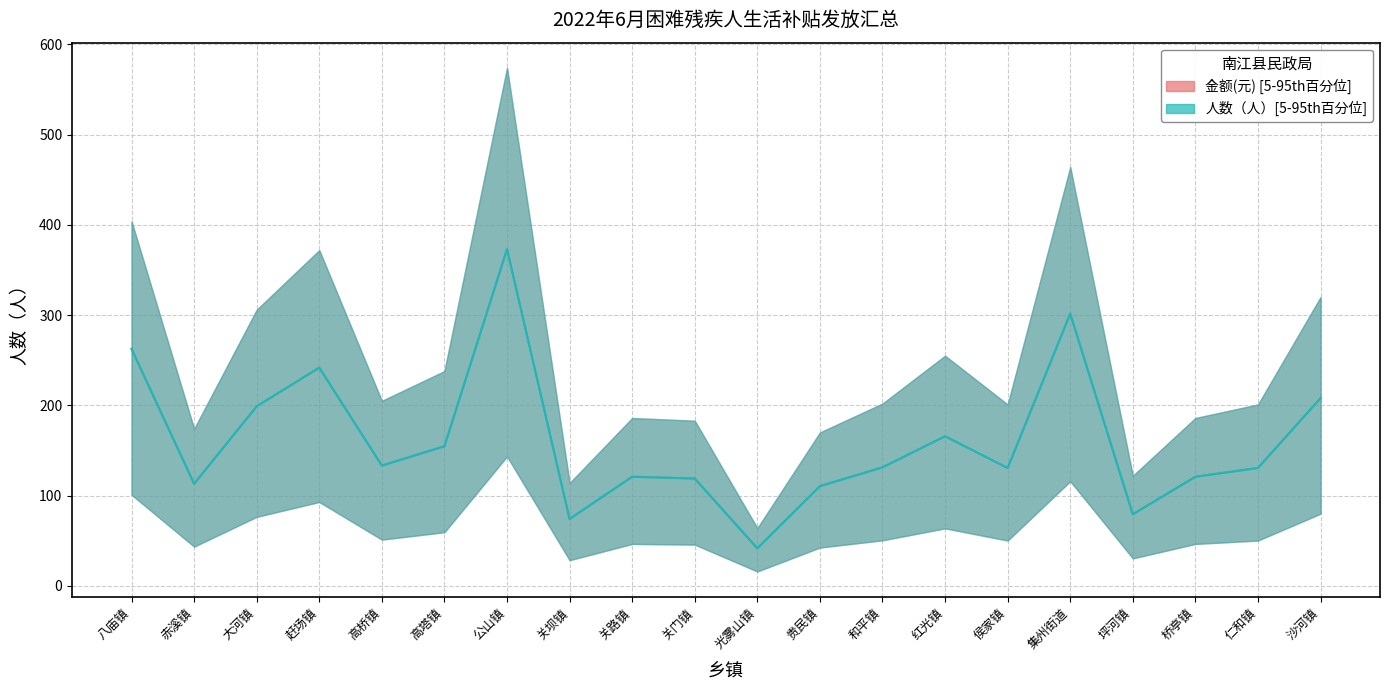

How many interior local valleys does the 人数（人） series have?

6